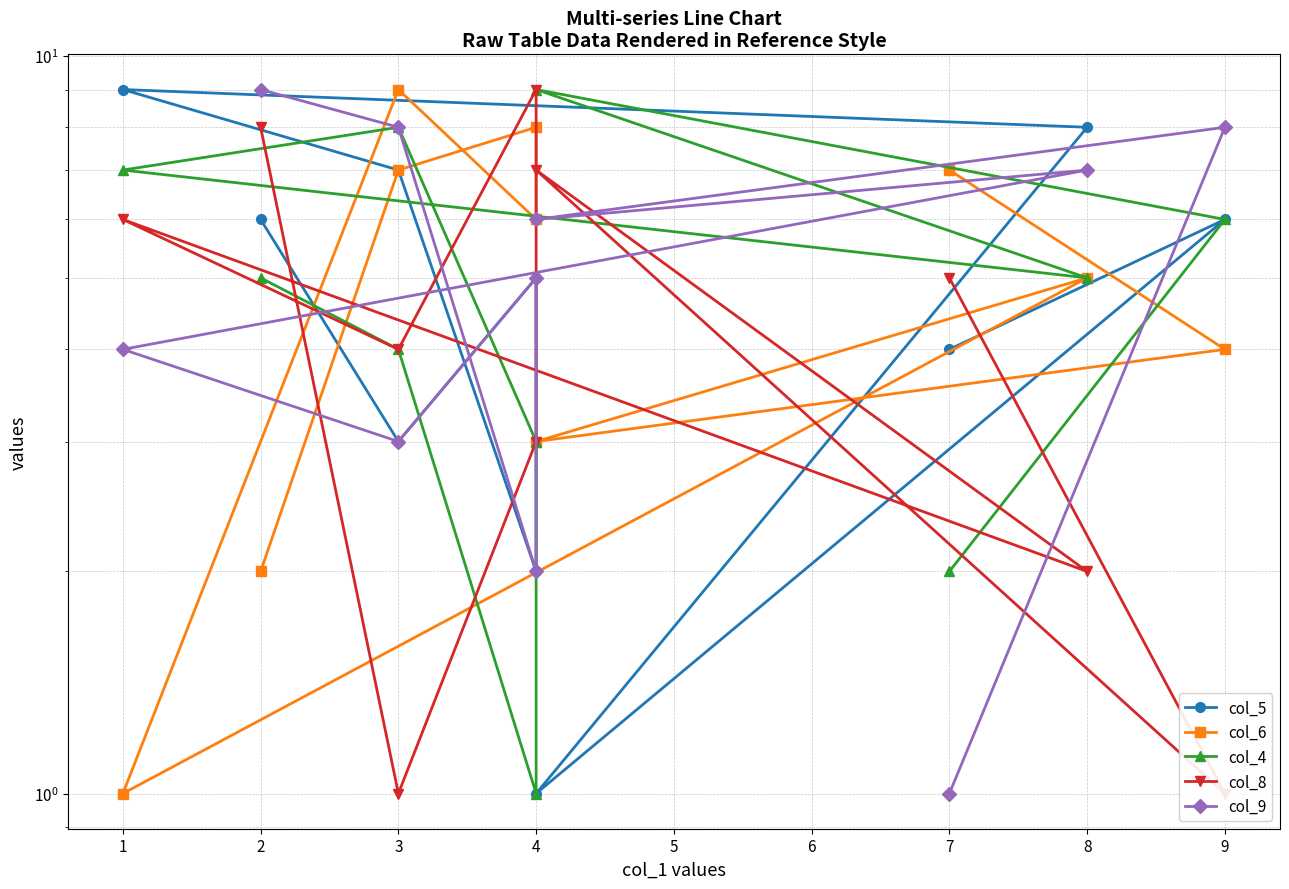

At which label is col_5 closest to 5?

4